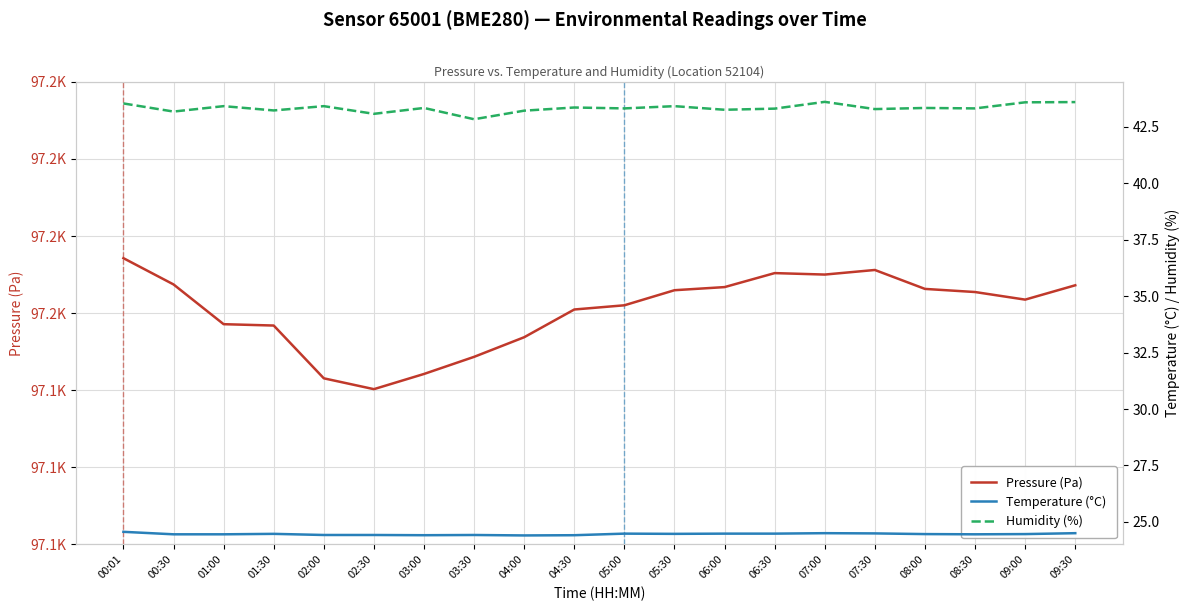

How many lines are shown in the chart?

3